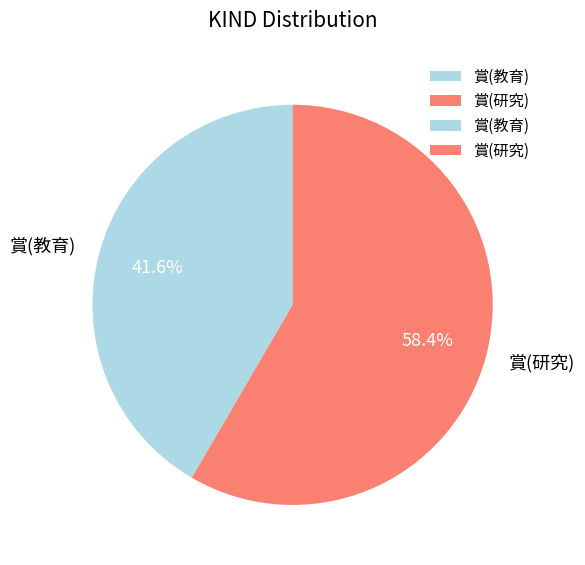

What is the total percentage of 賞(研究) and 賞(教育)?

100.0%